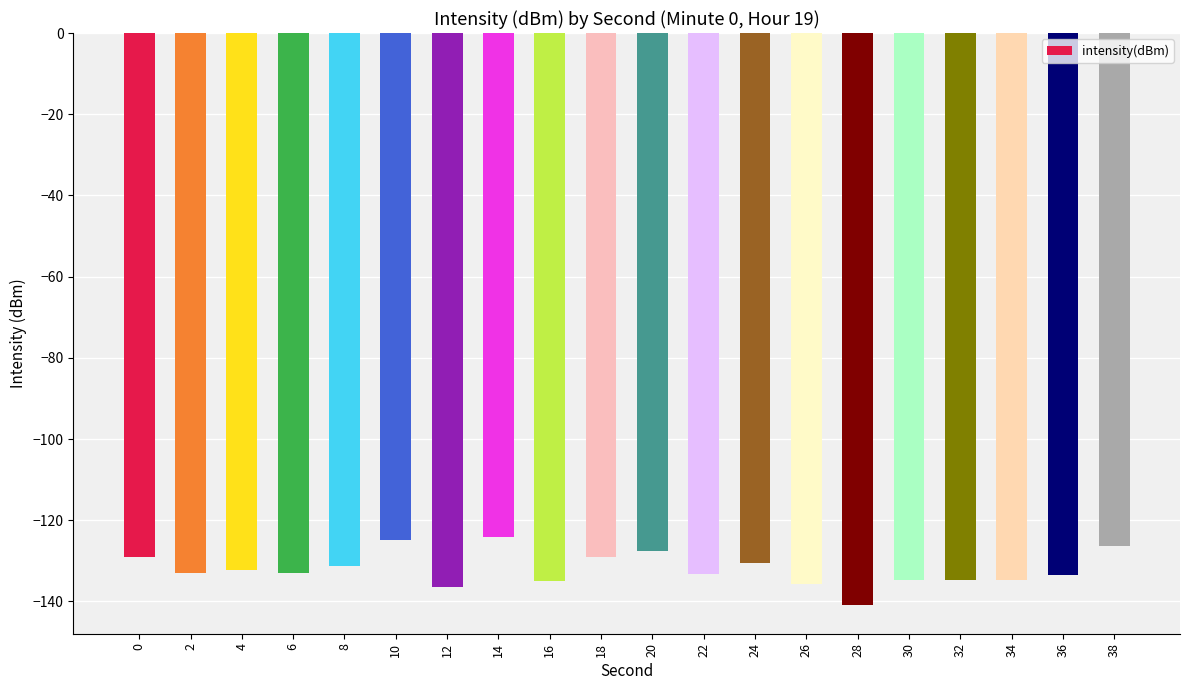

Between 4 and 12, which is larger?

4